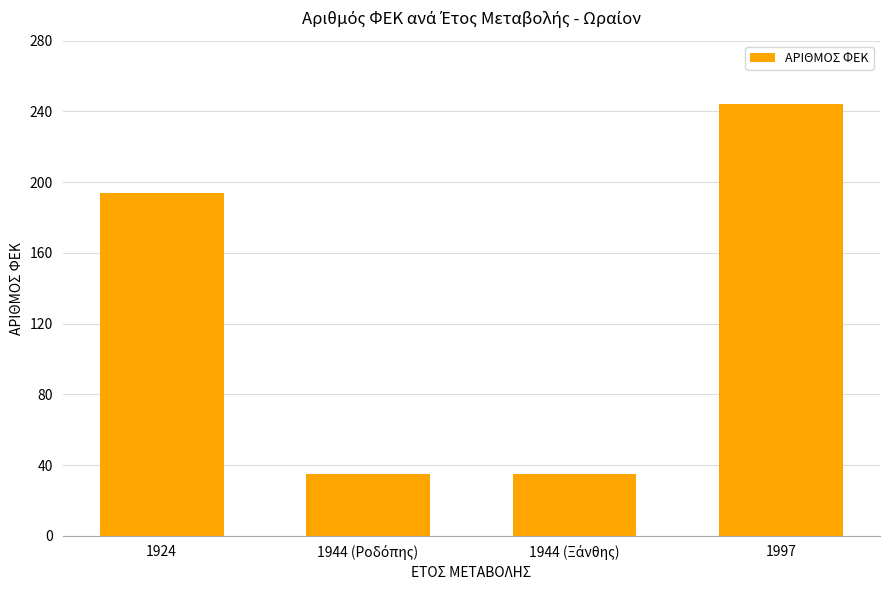

What is the label of the 1st bar from the left?

1924